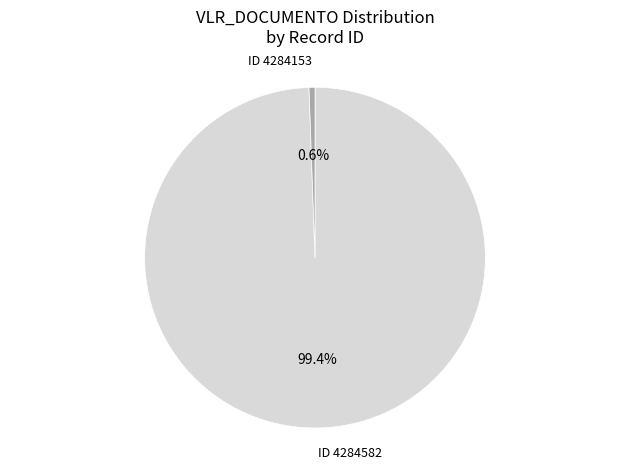

Is there a majority slice in this chart?

Yes